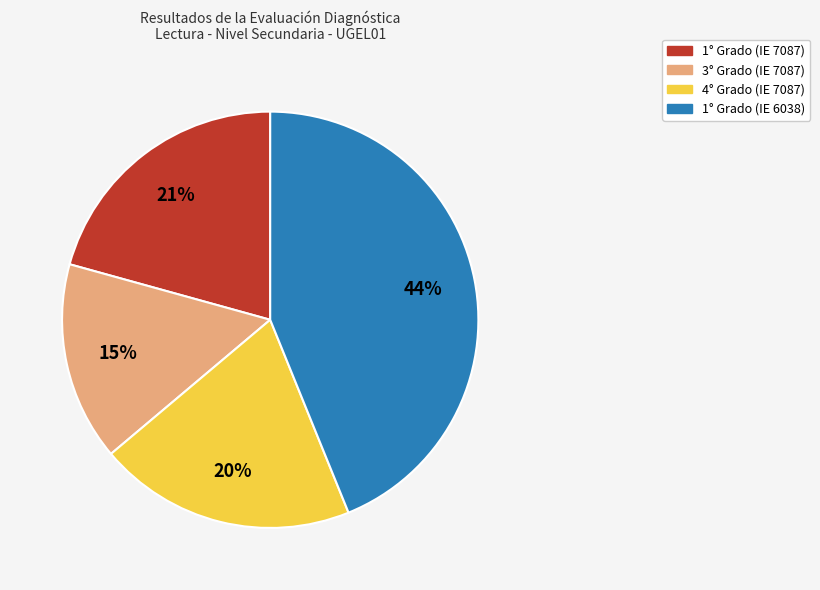

To the nearest percent, what is the average slice percentage?

25%